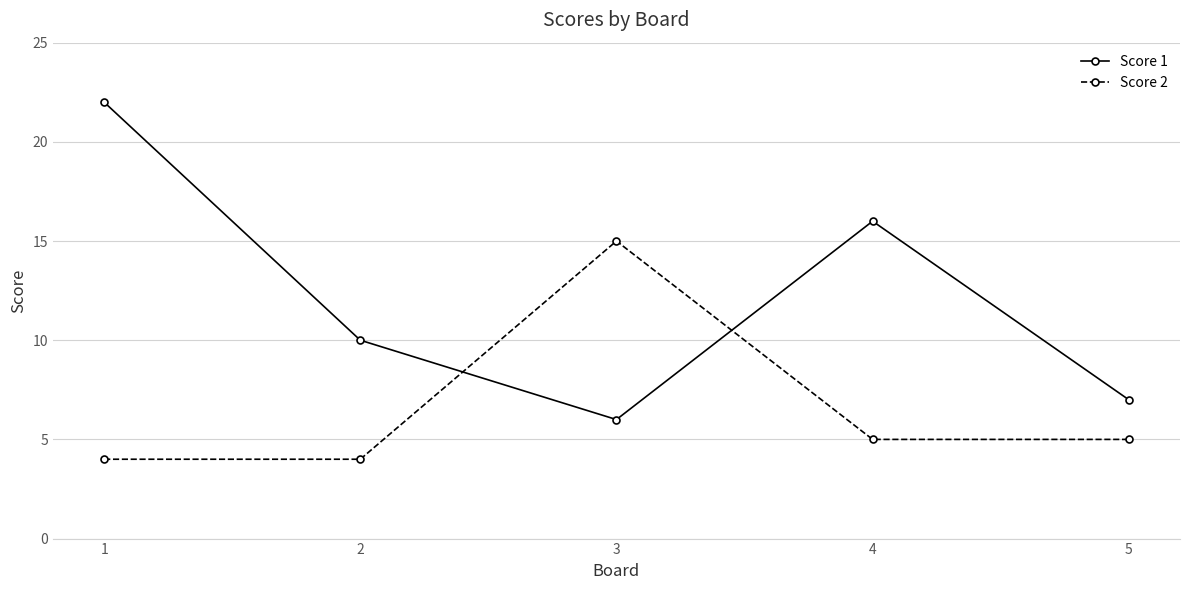

What is the minimum value shown in the chart?

4